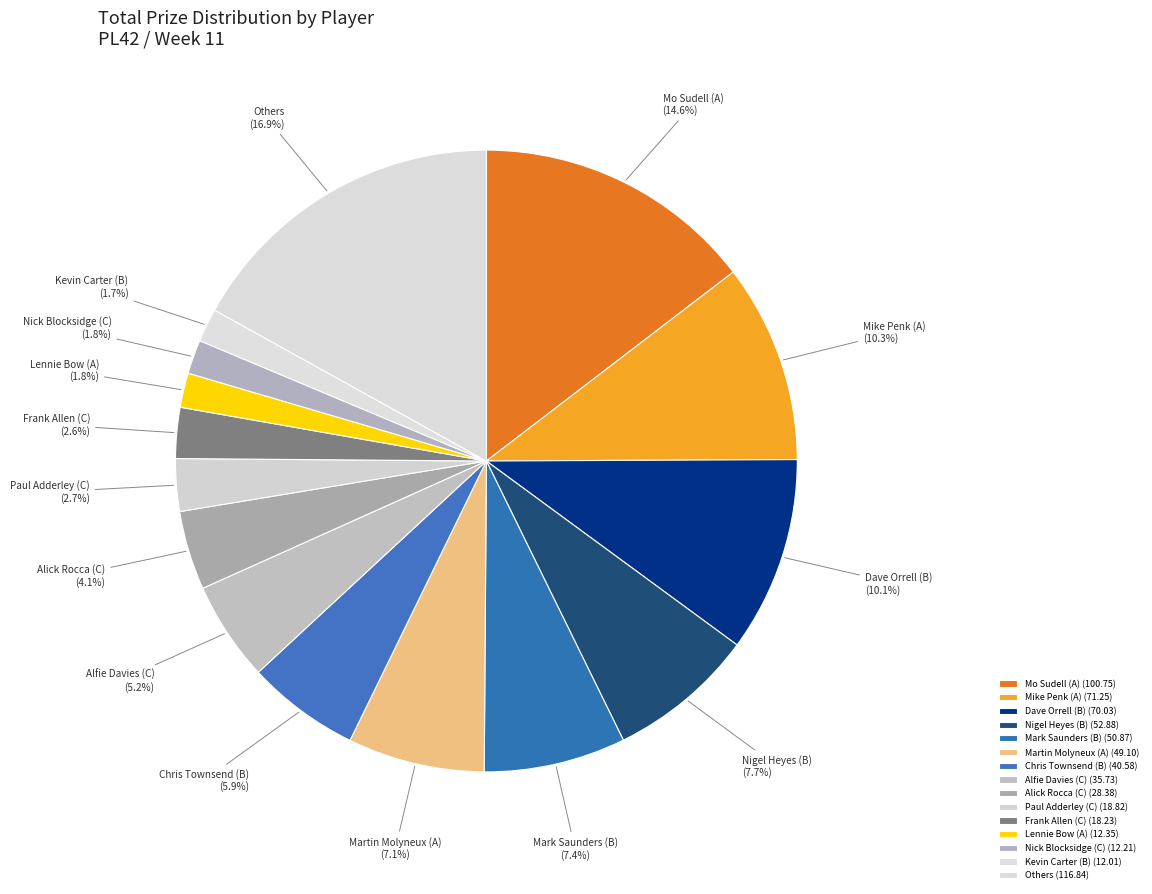

Does Frank Allen (C) account for over 50% of the chart?

No